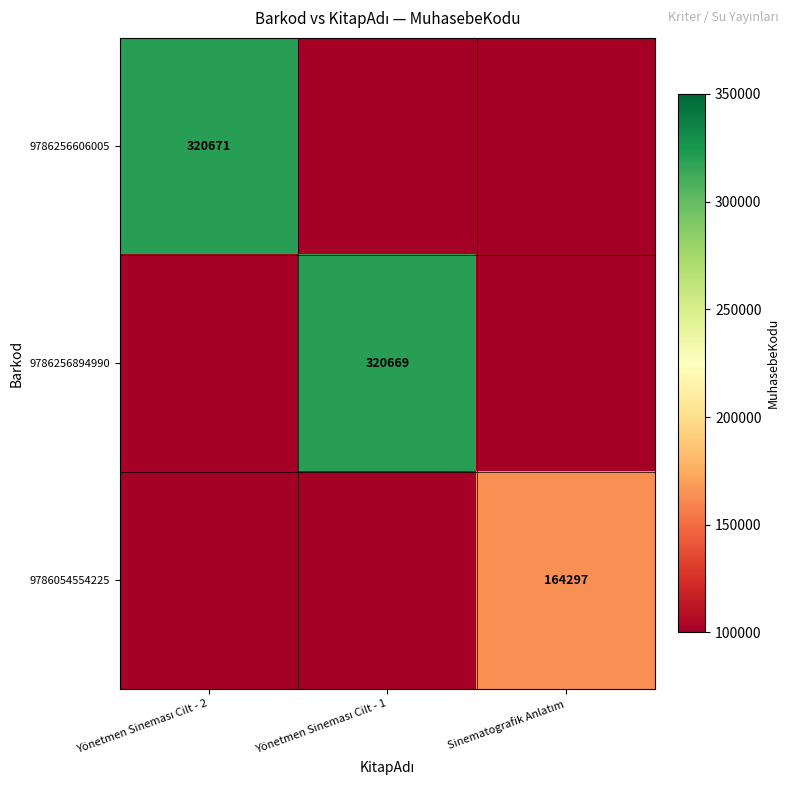

What is the average value of the 9786256894990 series?

139749.1